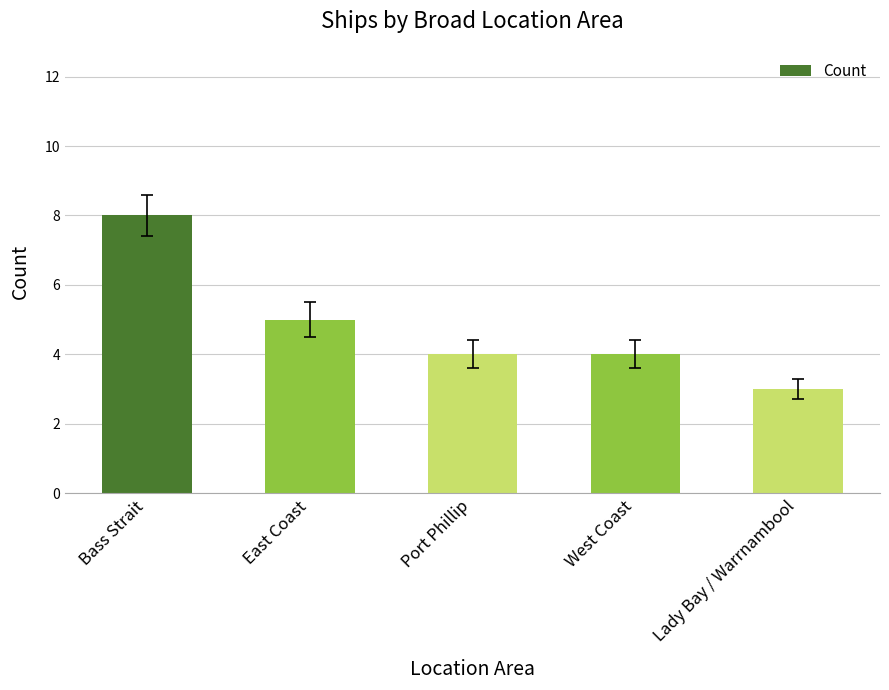

What is the label of the 4th bar from the left?

West Coast